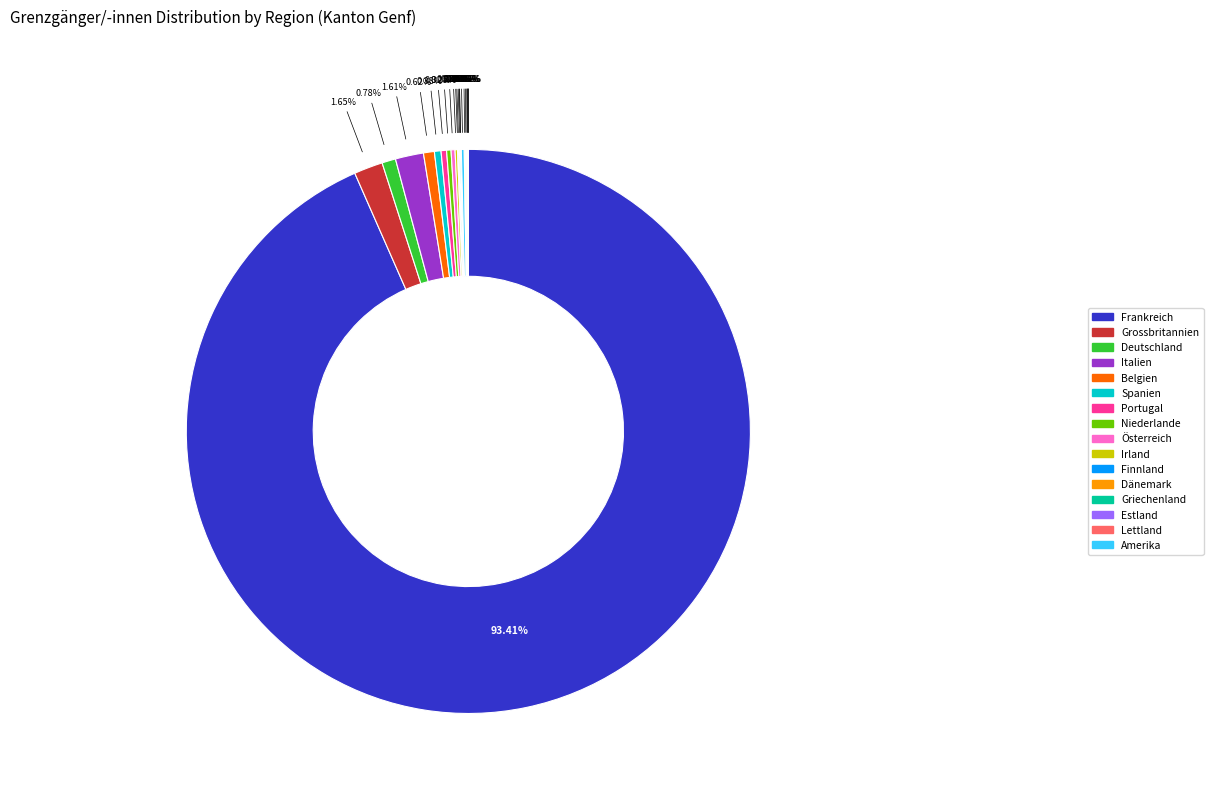

Does any single category account for the majority?

Yes